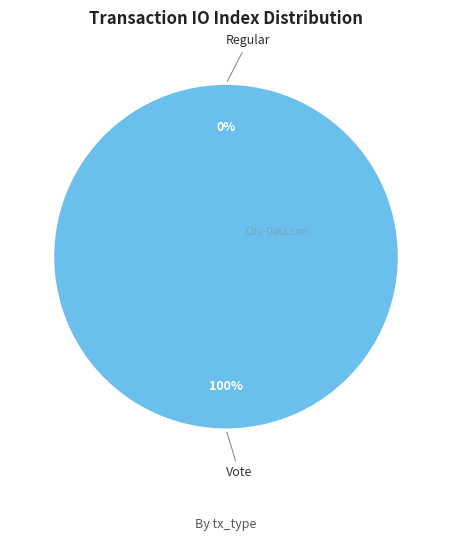

To the nearest percent, what is the average slice percentage?

50%